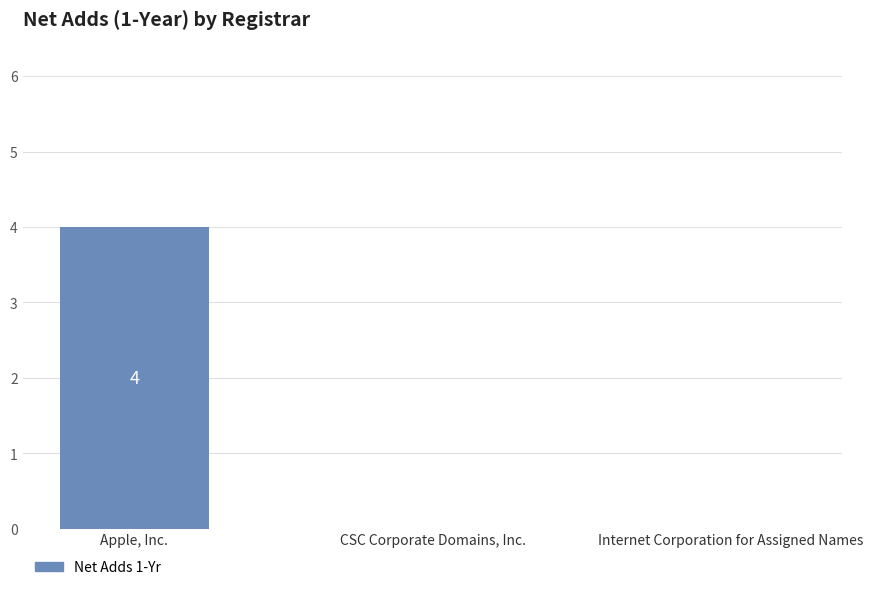

True or false: the data shows 2 at Apple, Inc..

False